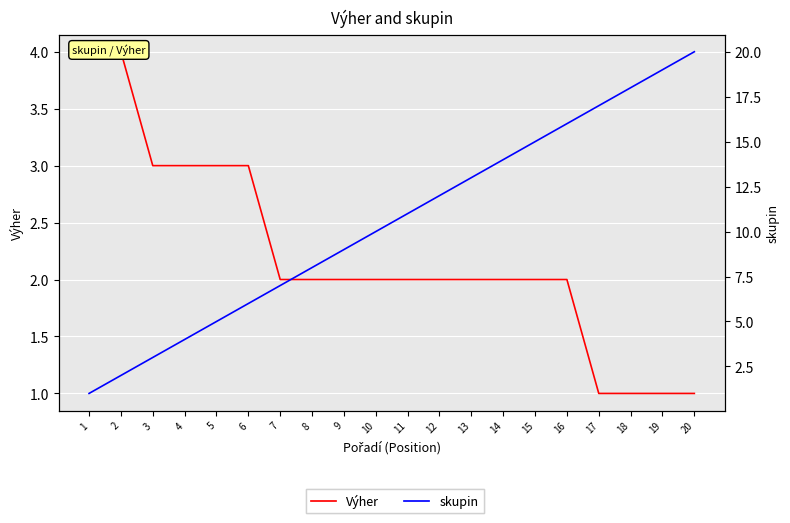

True or false: skupin and Výher intersect in this chart.

False